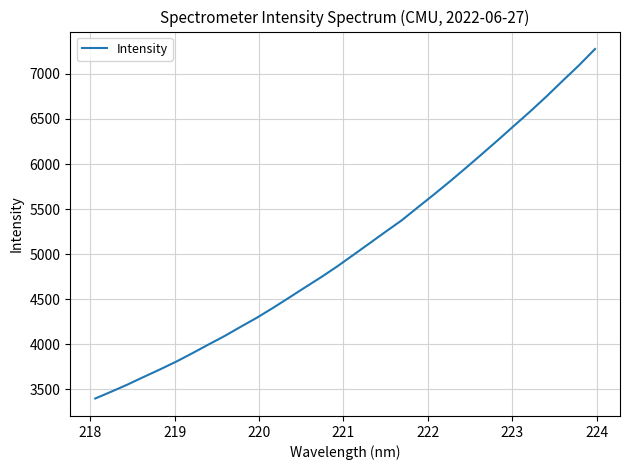

What is the minimum value shown in the chart?

3398.8